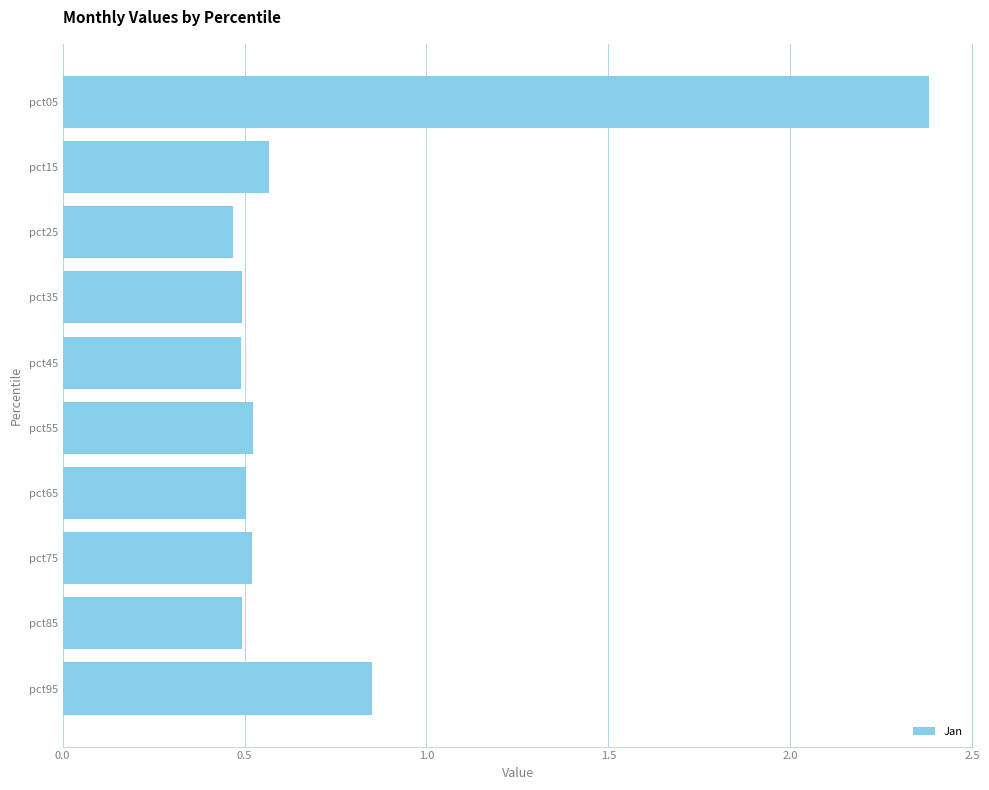

What is the difference between the maximum and minimum values?

1.9